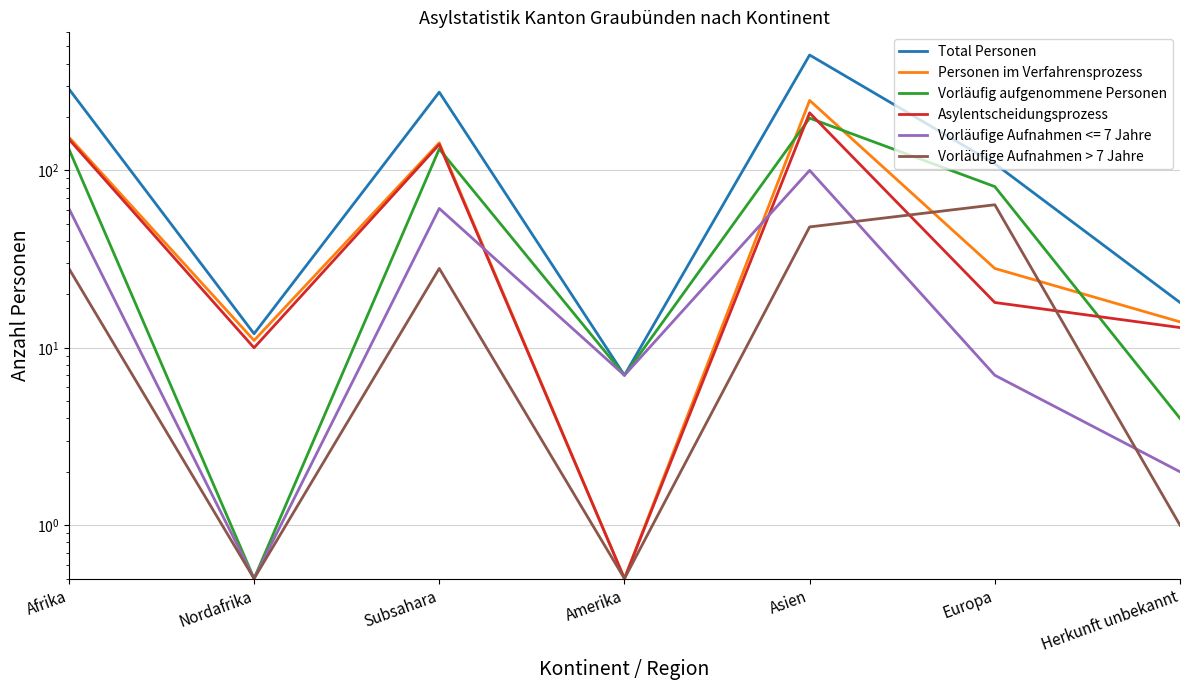

How many distinct data groups are displayed?

5